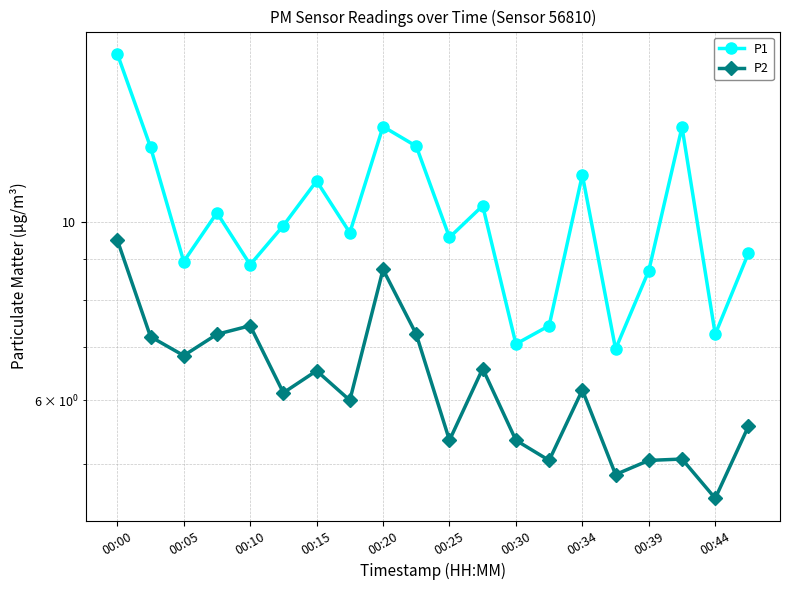

At which label does P2 first exceed 6?

00:00